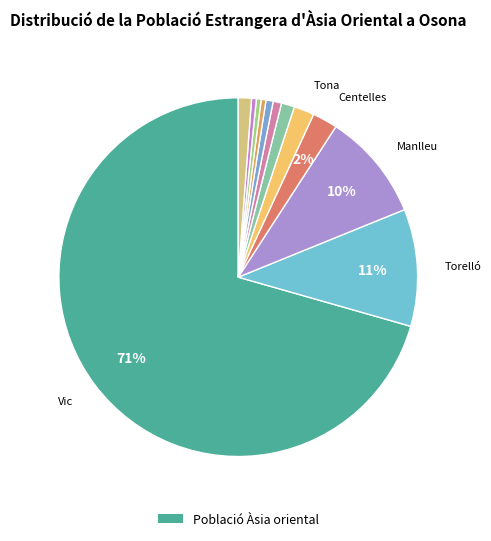

How many segments does this pie chart have?

12